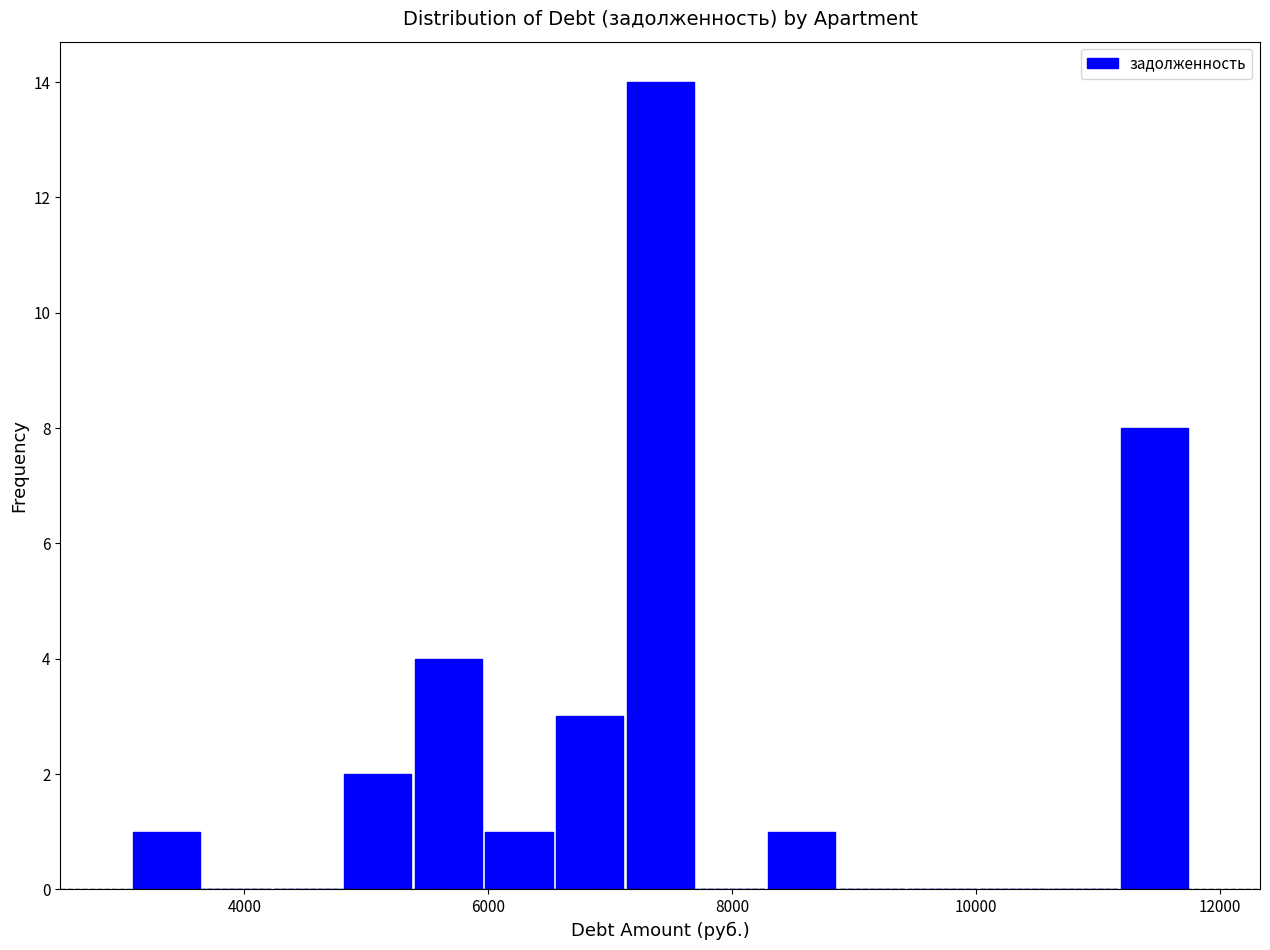

Around what value on the x-axis is the tallest bar? Give the approximate position of its centre, as read against the axis.

7400